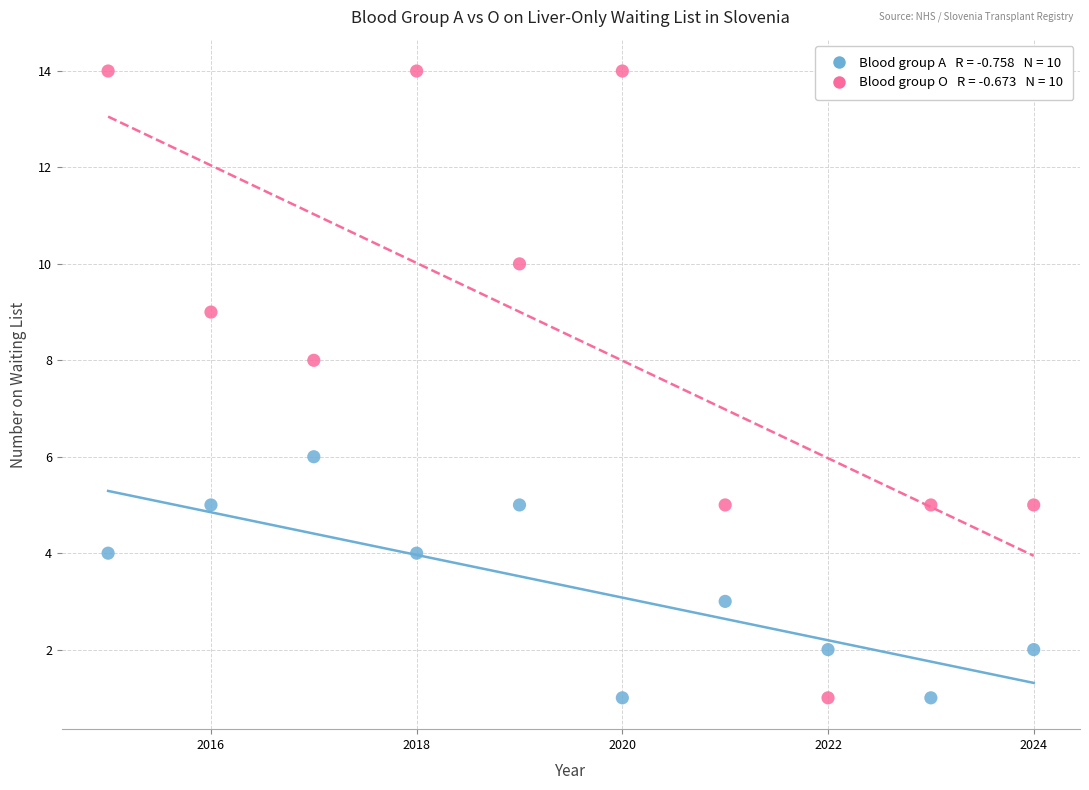

Across all data points, what is the range of Y values (max minus min)?

13